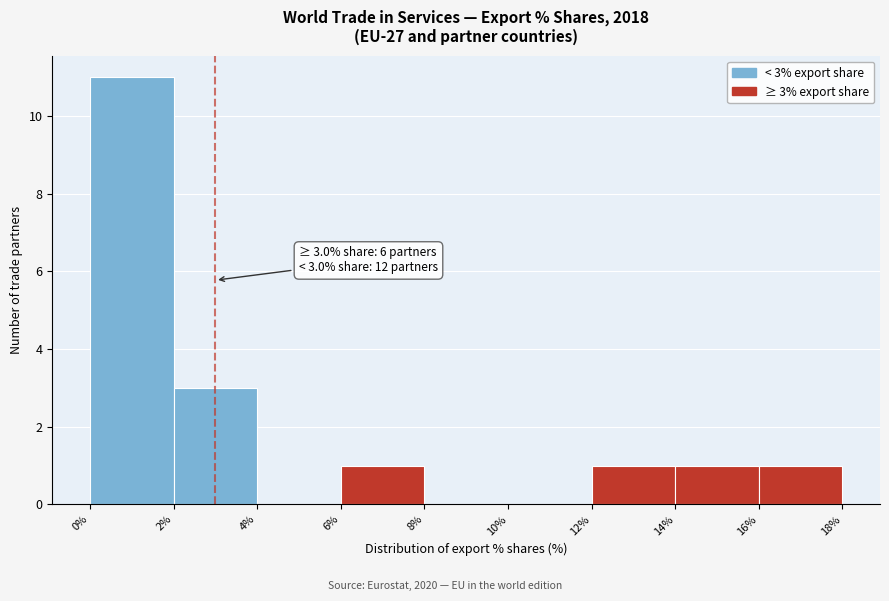

Which range on the x-axis has the tallest bar?

0% to 2%